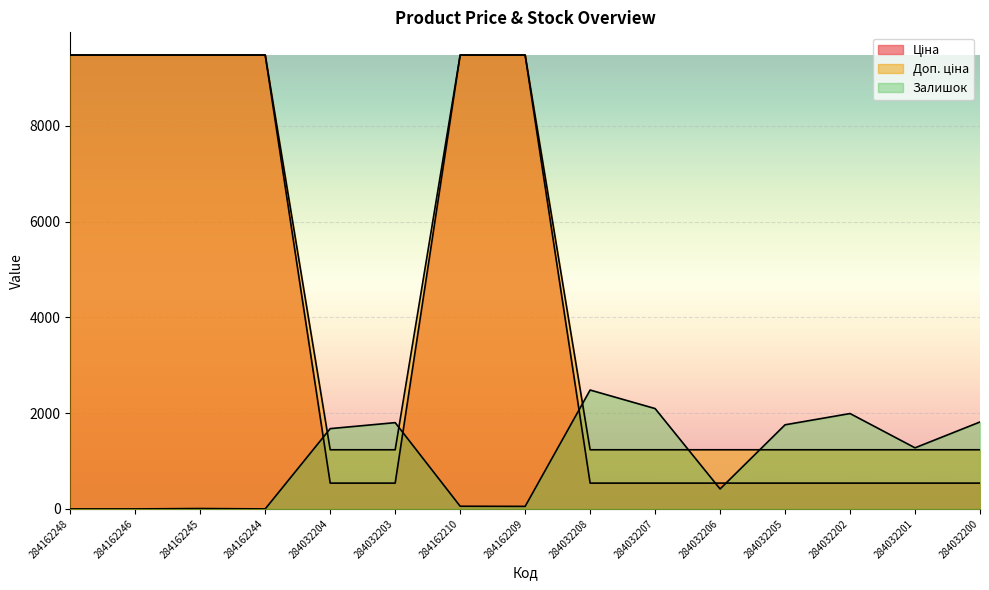

What is the label of the 3rd point from the right?

284032202